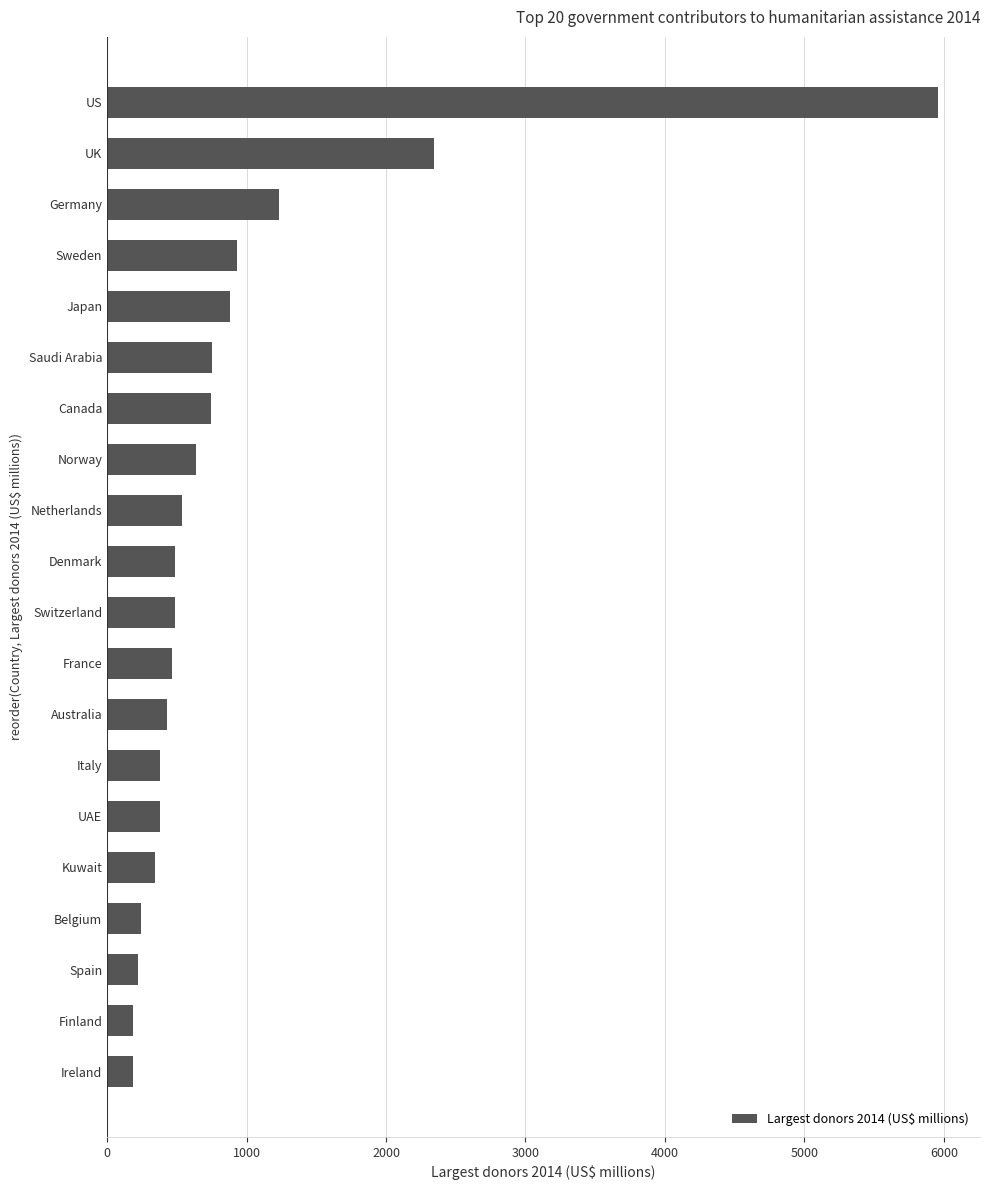

Between Sweden and UK, which is larger?

UK